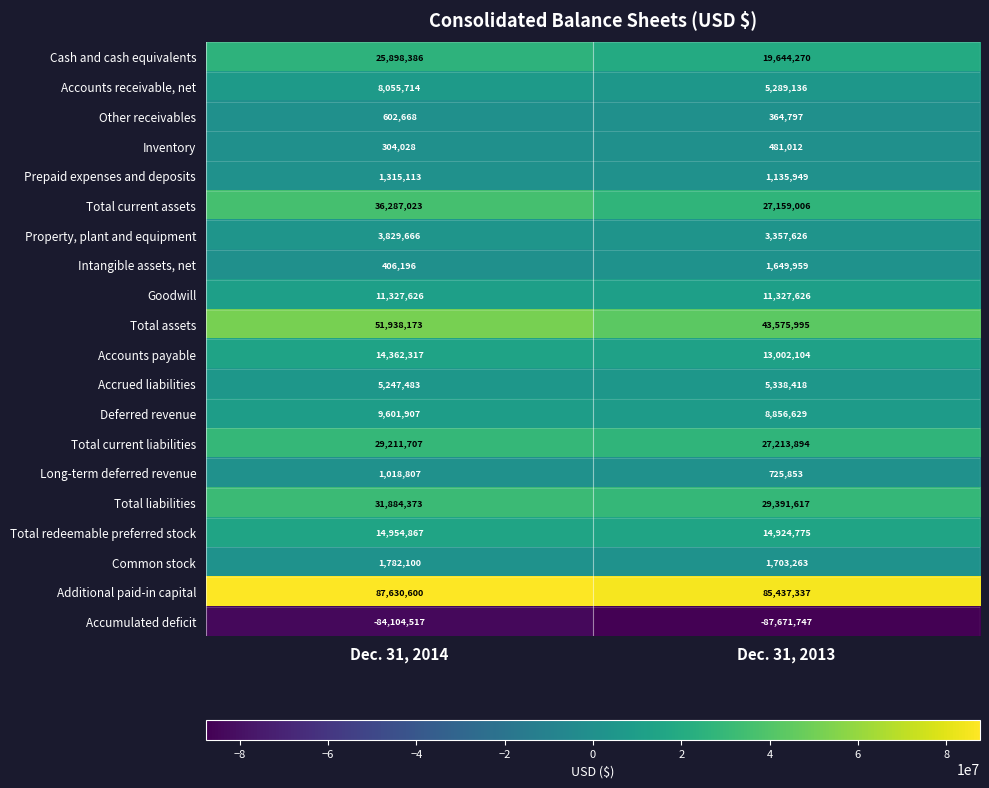

What is the maximum value for Other receivables?

602668